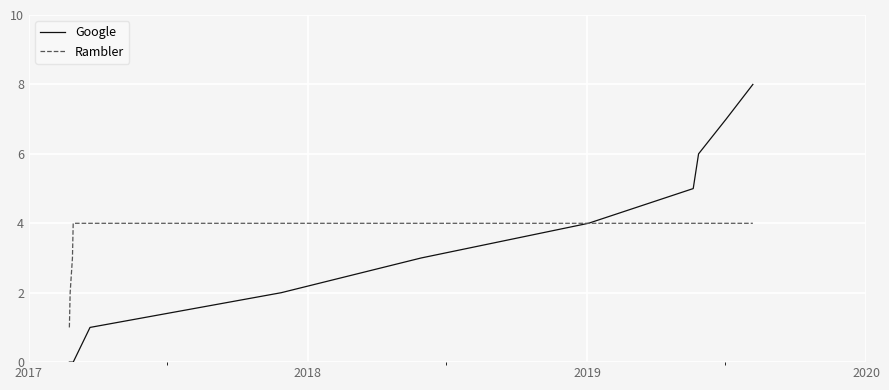

Which series has the widest spread of values?

Google